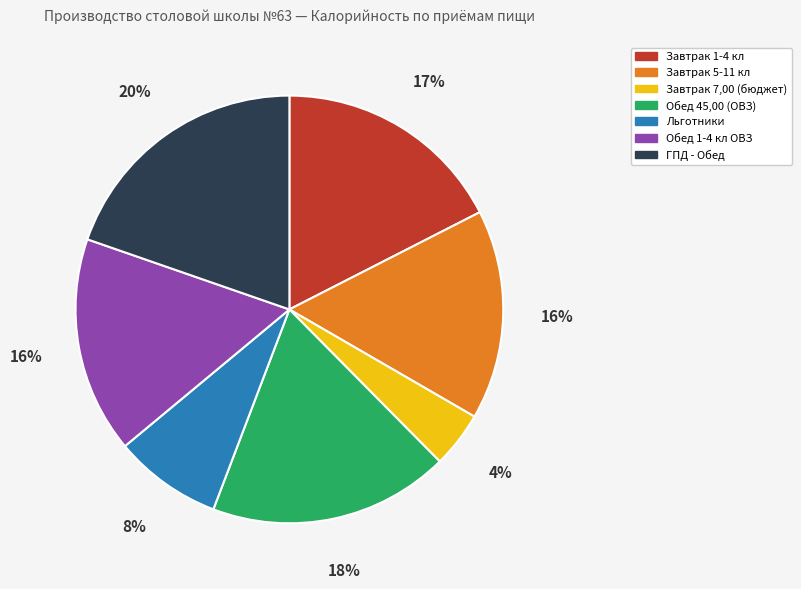

Combined, do Льготники and Завтрак 1-4 кл account for over 50%?

No